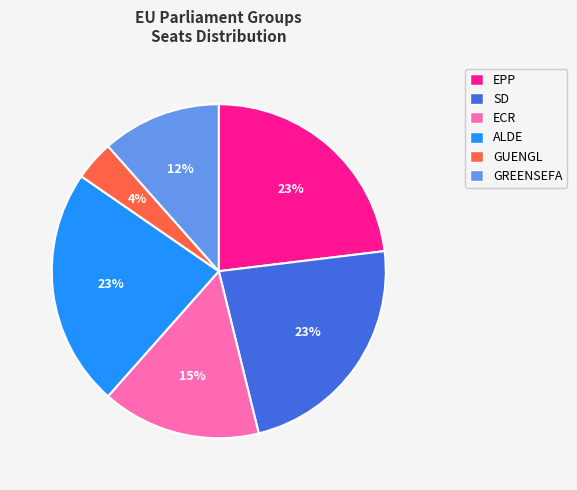

How many segments does this pie chart have?

6